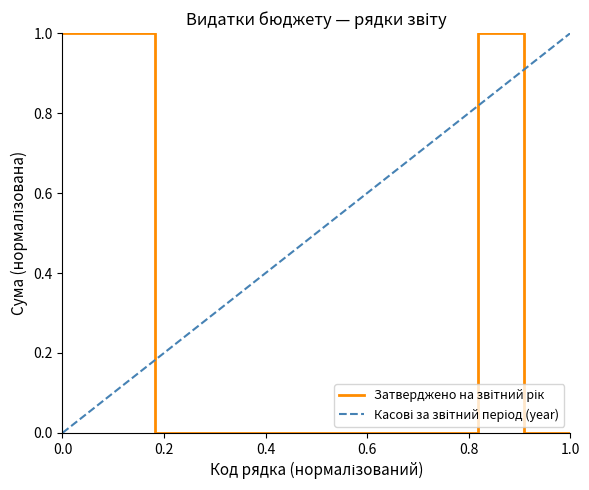

True or false: the data shows 0 at 350.

False